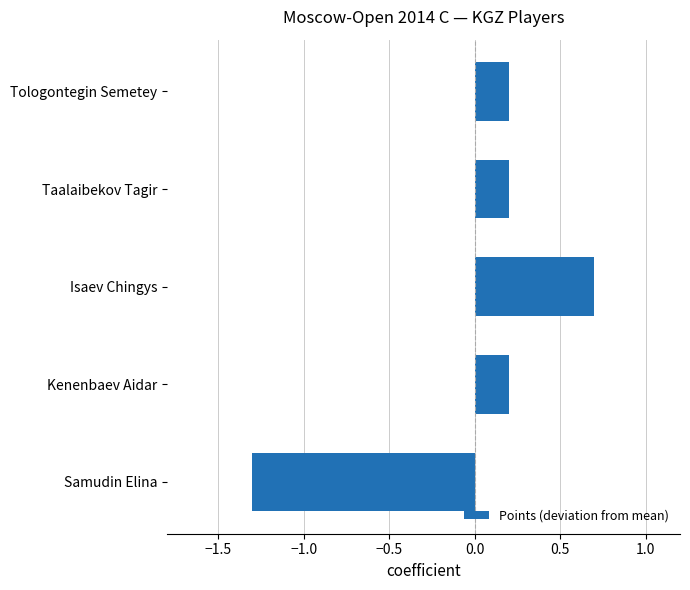

How many distinct data groups are displayed?

1